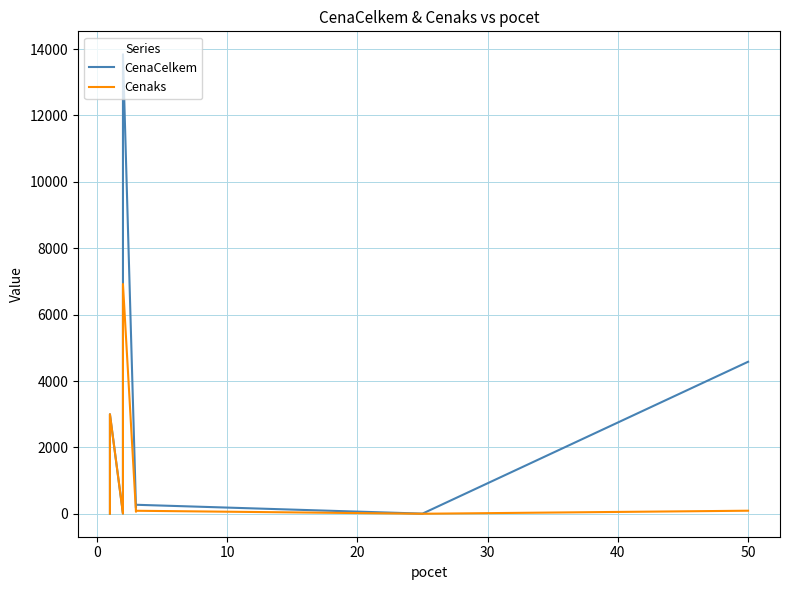

True or false: Cenaks and CenaCelkem cross at least once.

False